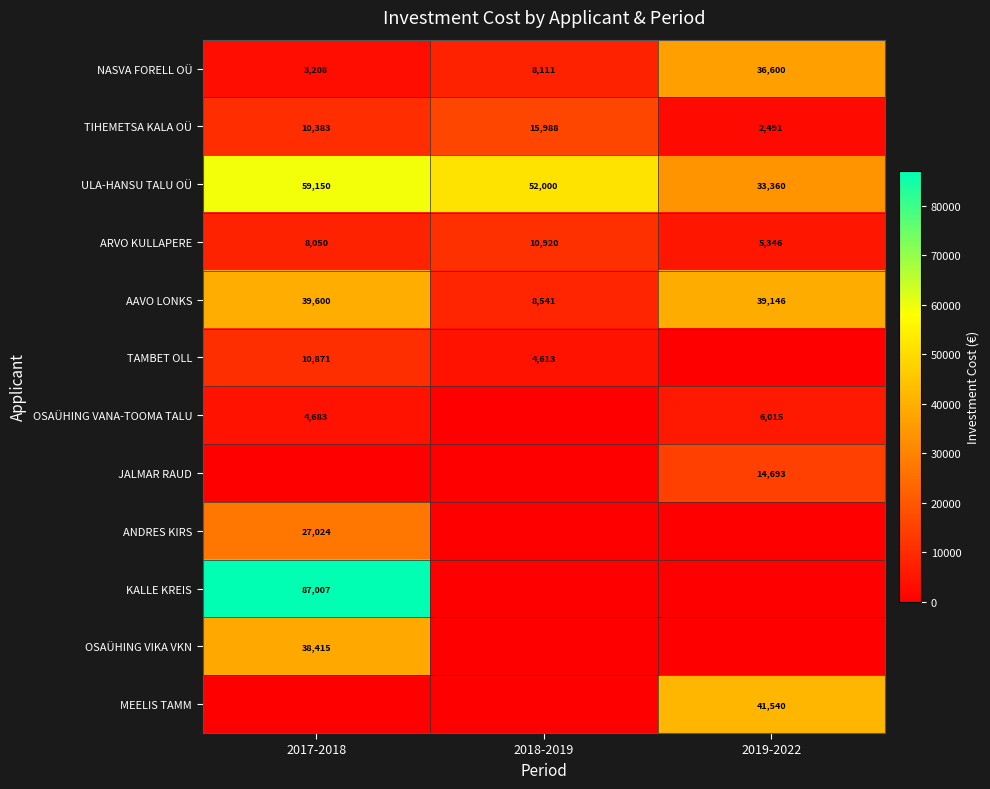

How many ULA-HANSU TALU OÜ values are between 33360 and 59150?

3